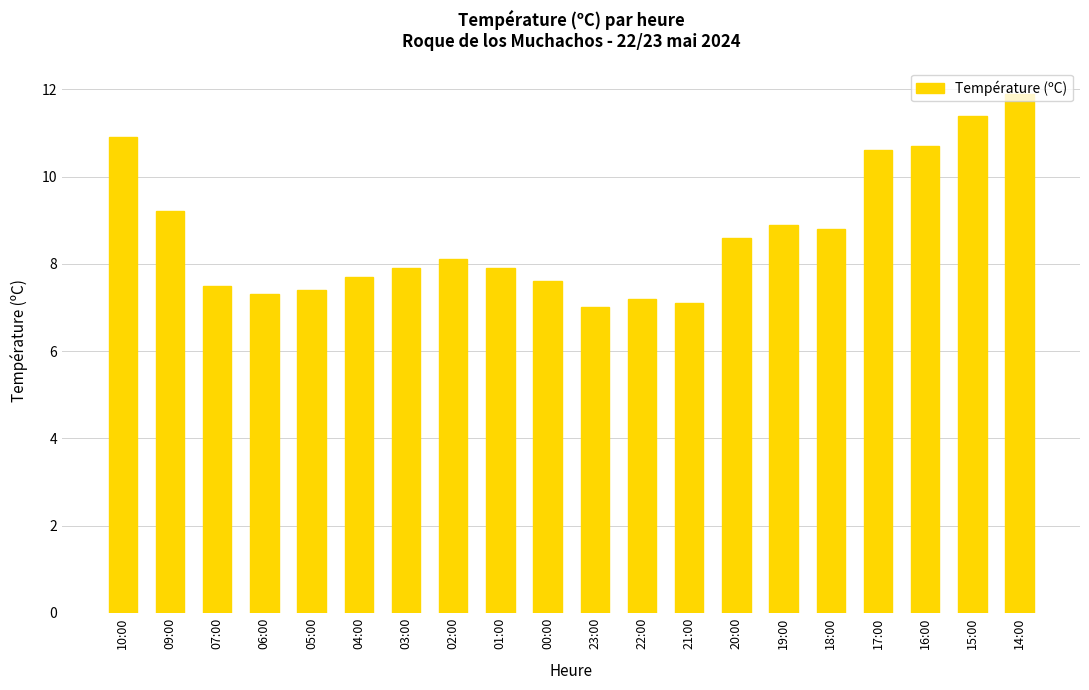

What is the minimum value shown in the chart?

7.0